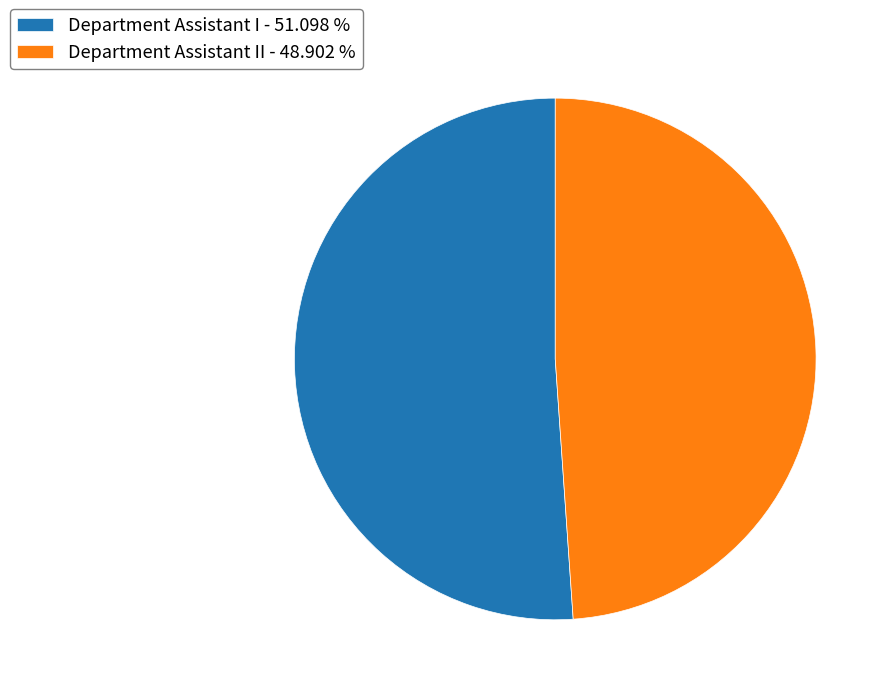

Rank the categories by value from highest to lowest.

Department Assistant I - 51.098 %, Department Assistant II - 48.902 %